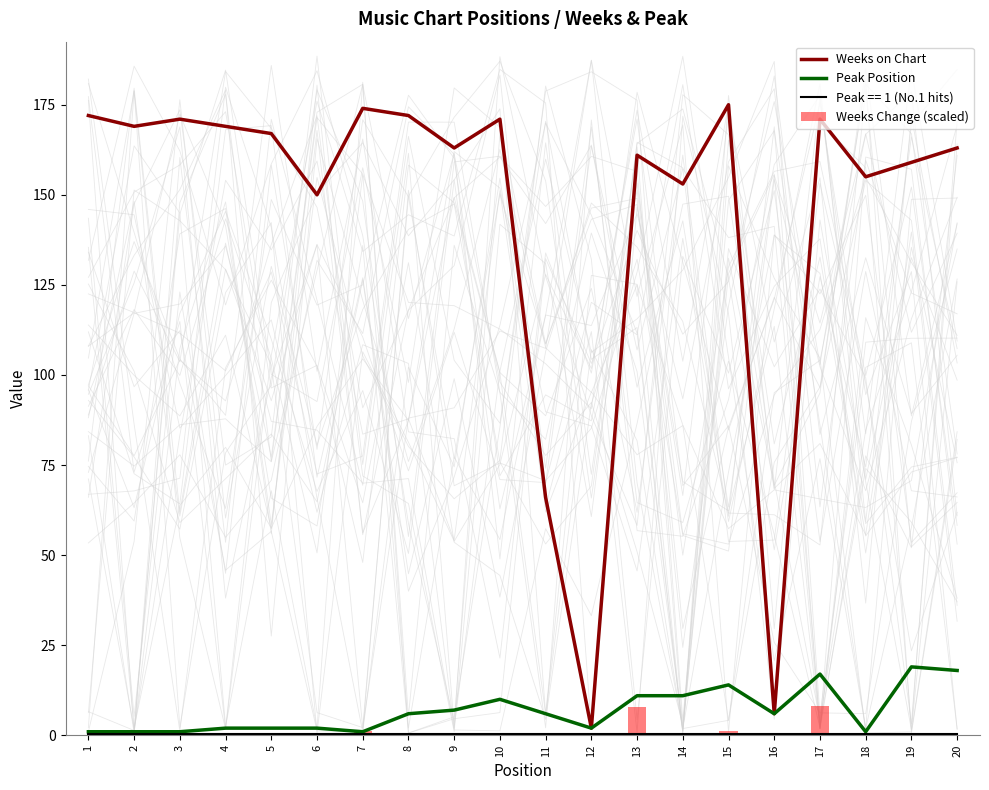

How many data points in Weeks on Chart are less than 167?

10